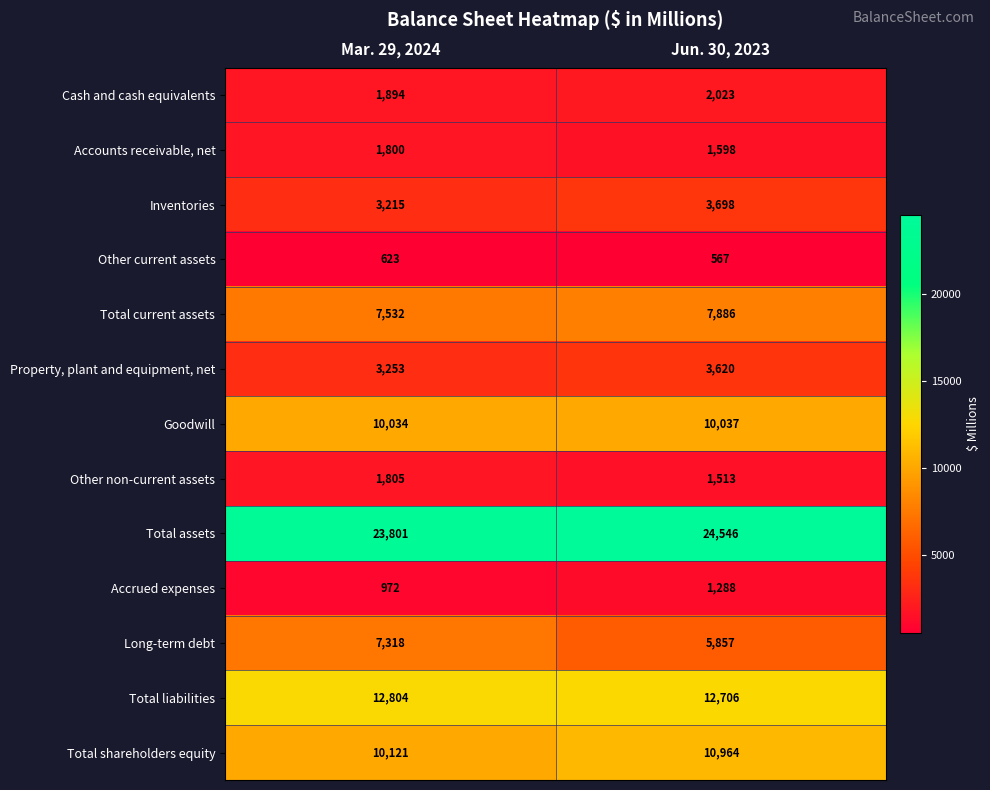

How many data points does each series have?

2